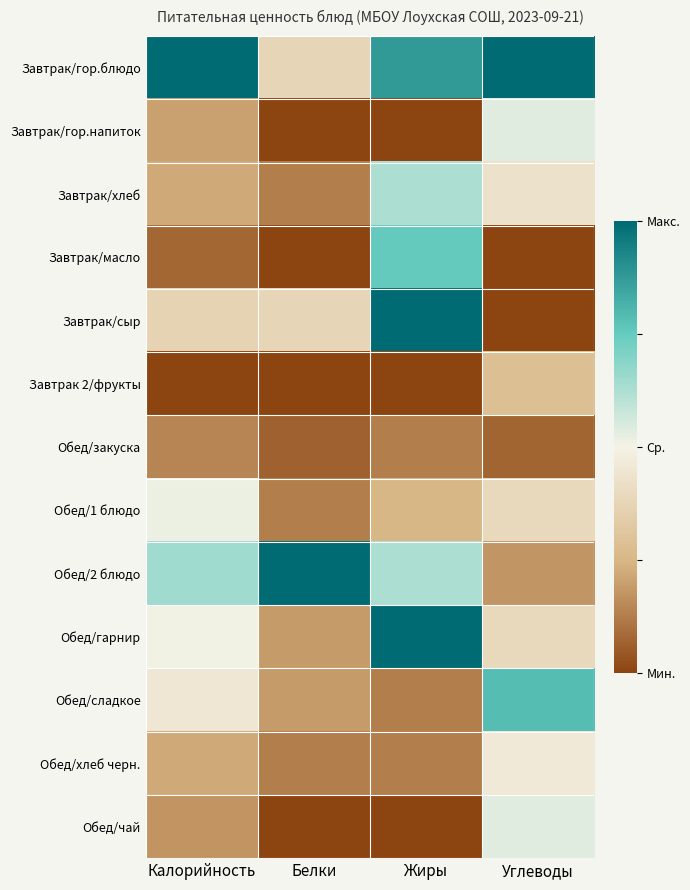

Reading left to right, list all the values displayed in this chart.

Завтрак/гор.блюдо: Калорийность=1.0	Белки=-0.2	Жиры=0.8	Углеводы=1.0
Завтрак/гор.напиток: Калорийность=-0.6	Белки=-1.0	Жиры=-1.0	Углеводы=0.1
Завтрак/хлеб: Калорийность=-0.6	Белки=-0.8	Жиры=0.2	Углеводы=-0.1
Завтрак/масло: Калорийность=-0.8	Белки=-1.0	Жиры=0.5	Углеводы=-1.0
Завтрак/сыр: Калорийность=-0.3	Белки=-0.2	Жиры=1.0	Углеводы=-1.0
Завтрак 2/фрукты: Калорийность=-1.0	Белки=-1.0	Жиры=-1.0	Углеводы=-0.4
Обед/закуска: Калорийность=-0.7	Белки=-0.9	Жиры=-0.8	Углеводы=-0.9
Обед/1 блюдо: Калорийность=0.0	Белки=-0.8	Жиры=-0.5	Углеводы=-0.2
Обед/2 блюдо: Калорийность=0.3	Белки=1.0	Жиры=0.2	Углеводы=-0.6
Обед/гарнир: Калорийность=0.0	Белки=-0.6	Жиры=1.0	Углеводы=-0.2
Обед/сладкое: Калорийность=-0.1	Белки=-0.6	Жиры=-0.8	Углеводы=0.6
Обед/хлеб черн.: Калорийность=-0.6	Белки=-0.8	Жиры=-0.8	Углеводы=-0.1
Обед/чай: Калорийность=-0.7	Белки=-1.0	Жиры=-1.0	Углеводы=0.1